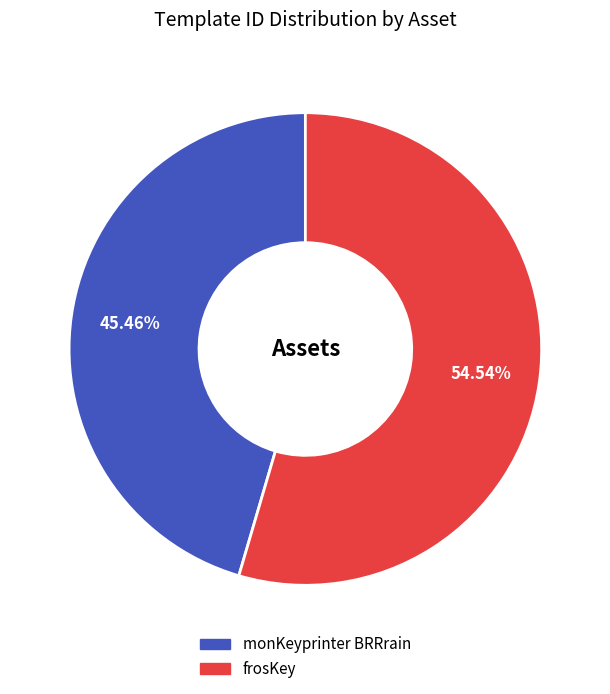

What percentage is the monKeyprinter BRRrain slice, to the nearest percent?

45%